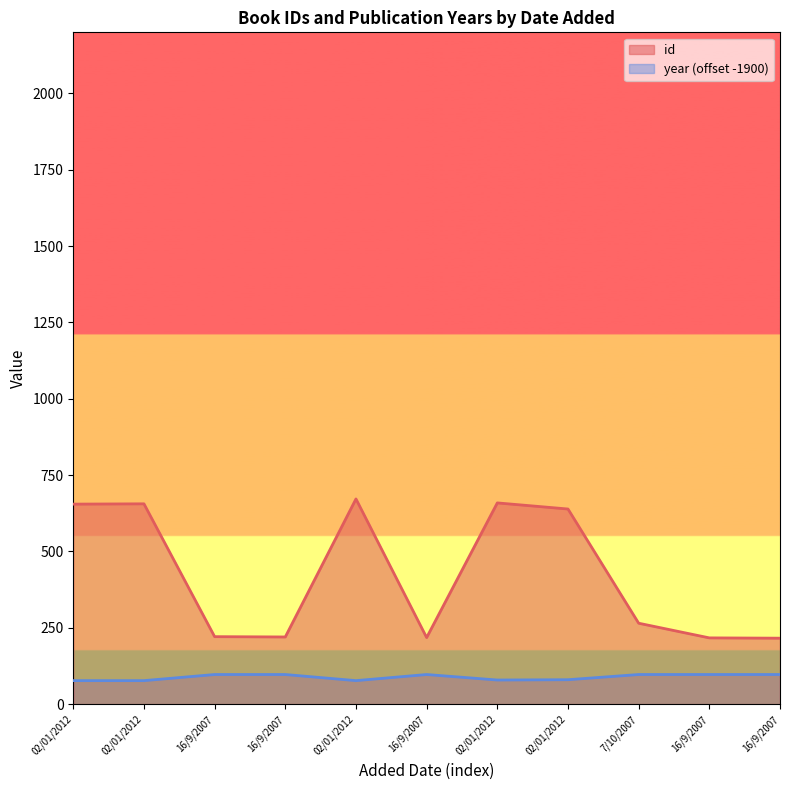

Which series changed the most between 02/01/2012 and 16/9/2007?

id